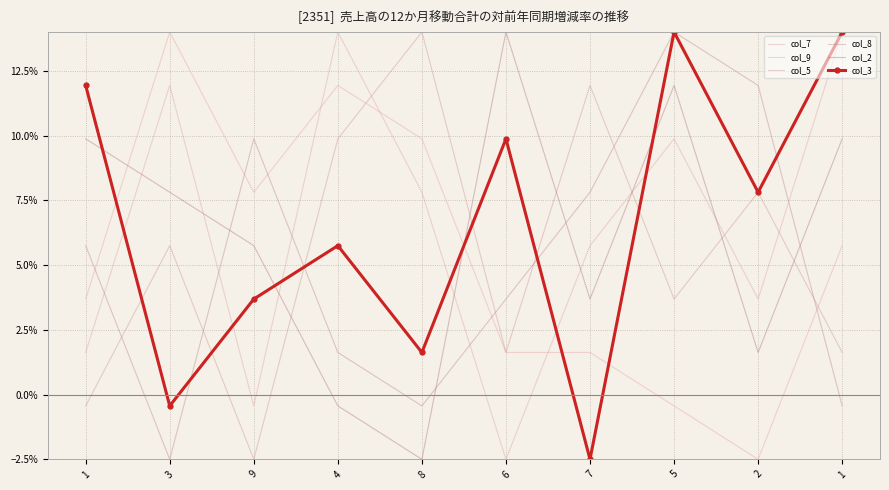

Where is the first local minimum for col_5?

9